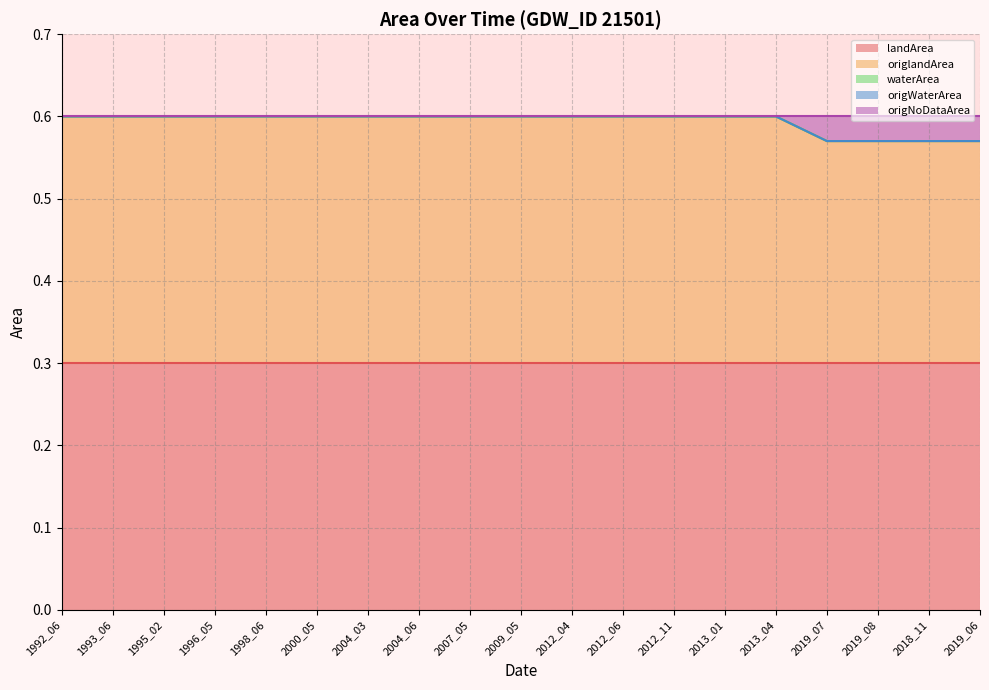

True or false: origNoDataArea has more than 2 points higher than both neighbors.

False